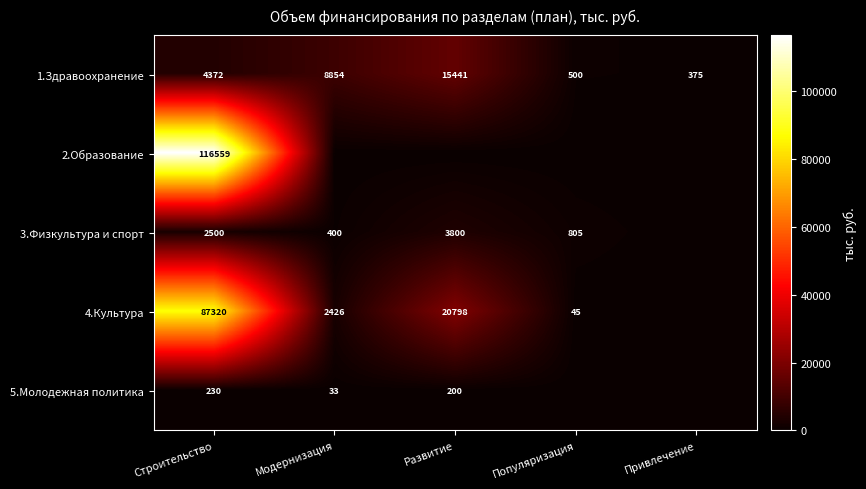

At which category is the sum across all series the highest?

Строительство